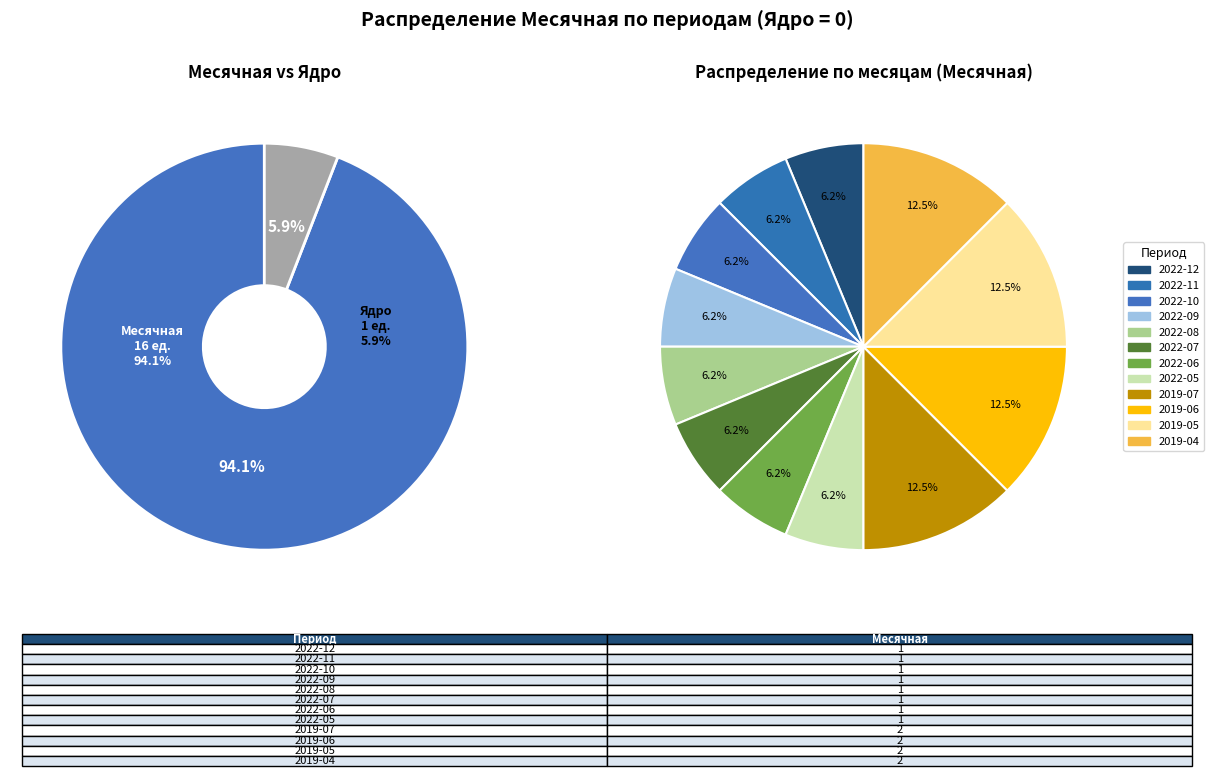

Rank the categories by value from lowest to highest.

2022-12, 2022-11, 2022-10, 2022-09, 2022-08, 2022-07, 2022-06, 2022-05, 2019-07, 2019-06, 2019-05, 2019-04